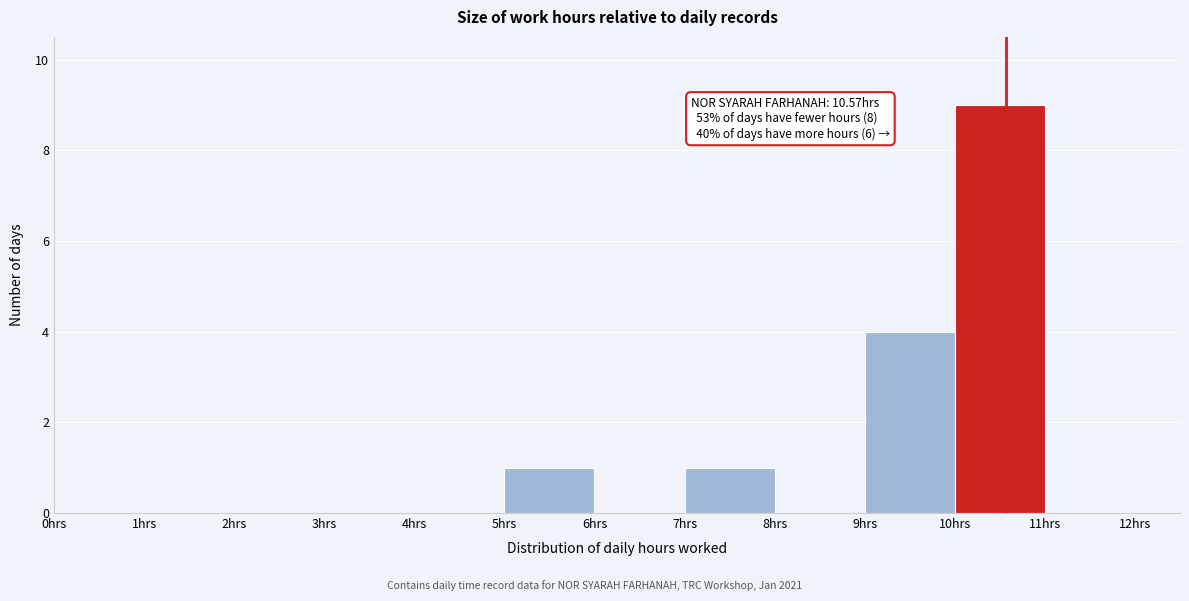

Over which range of the x-axis is the bar tallest?

10 to 11